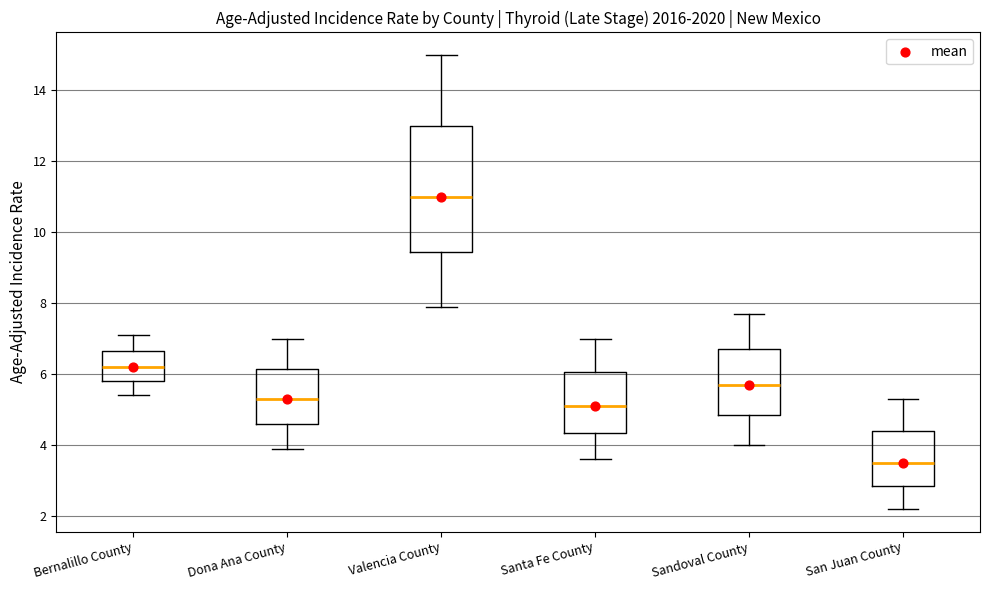

Which box is the tallest, from its lower edge to its upper edge?

Valencia County